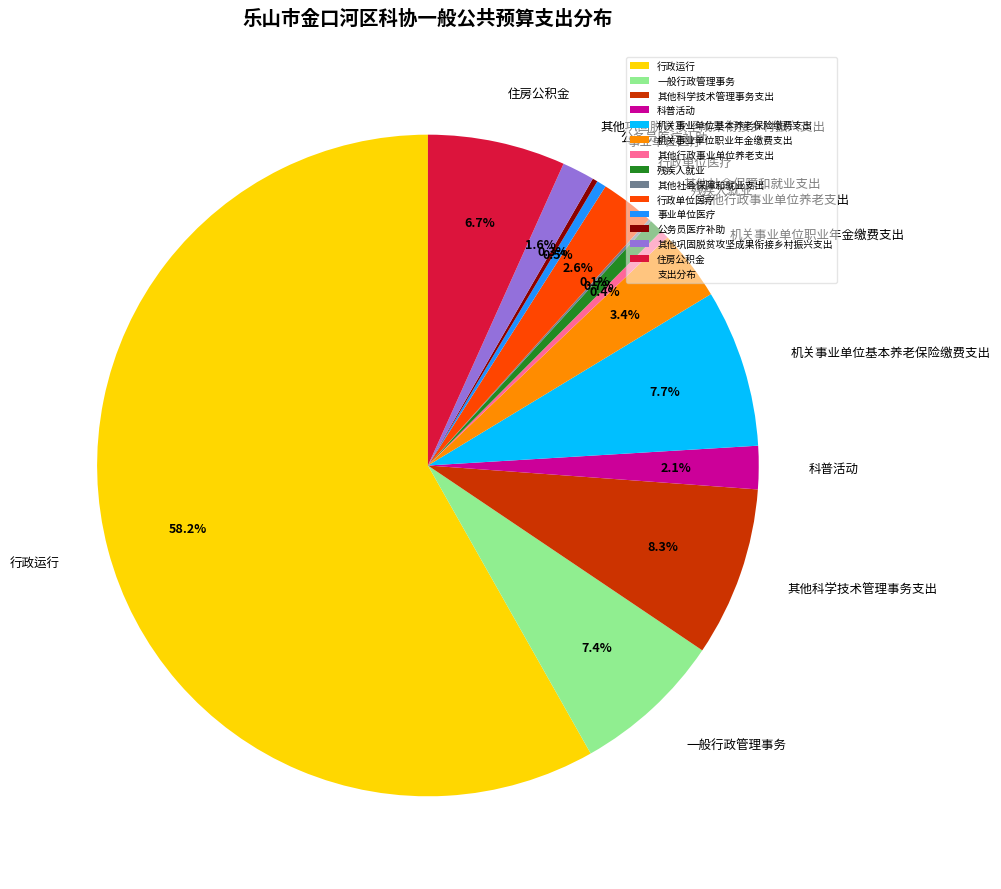

Which slice is the largest?

行政运行